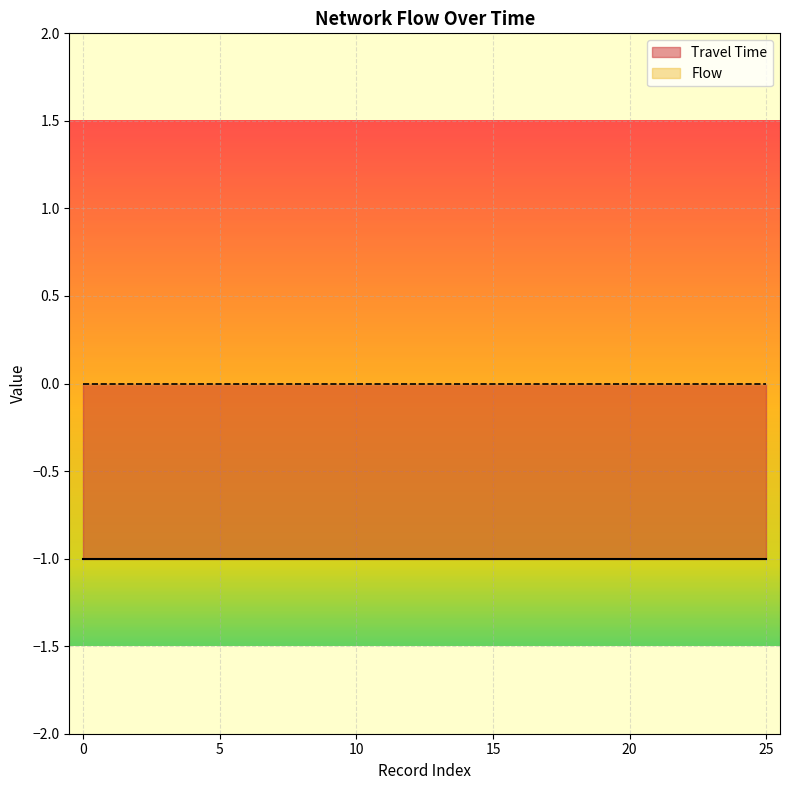

Reading left to right, what are all the values shown in this chart?

Travel Time: 0=-1	1=-1	2=-1	3=-1	4=-1	5=-1	6=-1	7=-1	8=-1	9=-1	10=-1	11=-1	12=-1	13=-1	14=-1	15=-1	16=-1	17=-1	18=-1	19=-1	20=-1	21=-1	22=-1	23=-1	24=-1	25=-1
Flow: 0=0	1=0	2=0	3=0	4=0	5=0	6=0	7=0	8=0	9=0	10=0	11=0	12=0	13=0	14=0	15=0	16=0	17=0	18=0	19=0	20=0	21=0	22=0	23=0	24=0	25=0